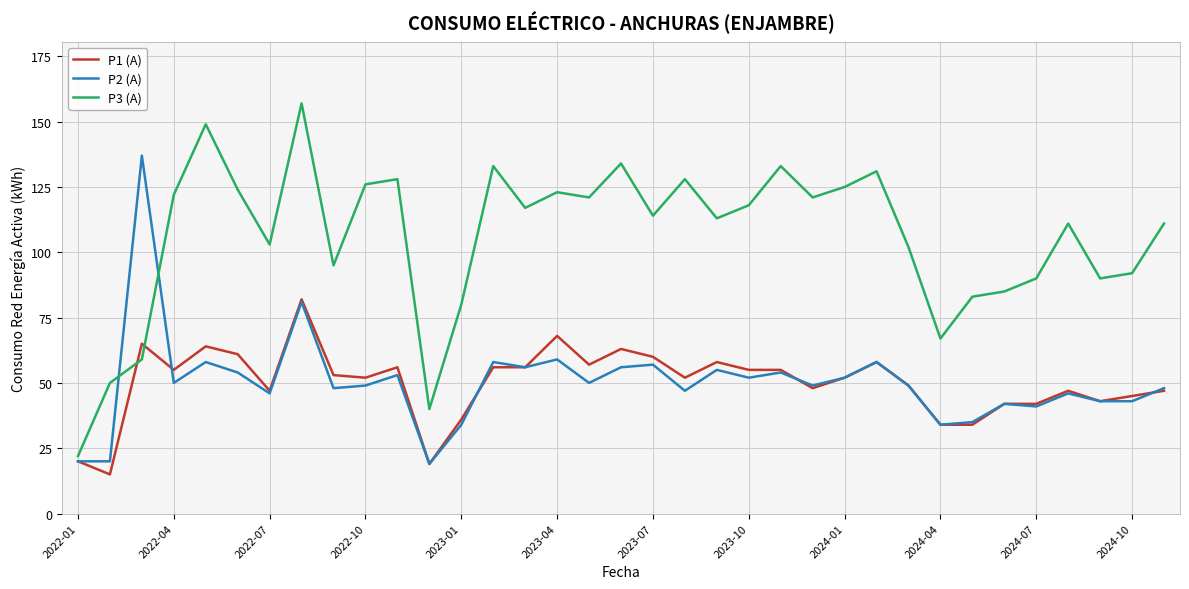

After their last crossing, which series has the higher values: P2 (A) or P3 (A)?

P3 (A)